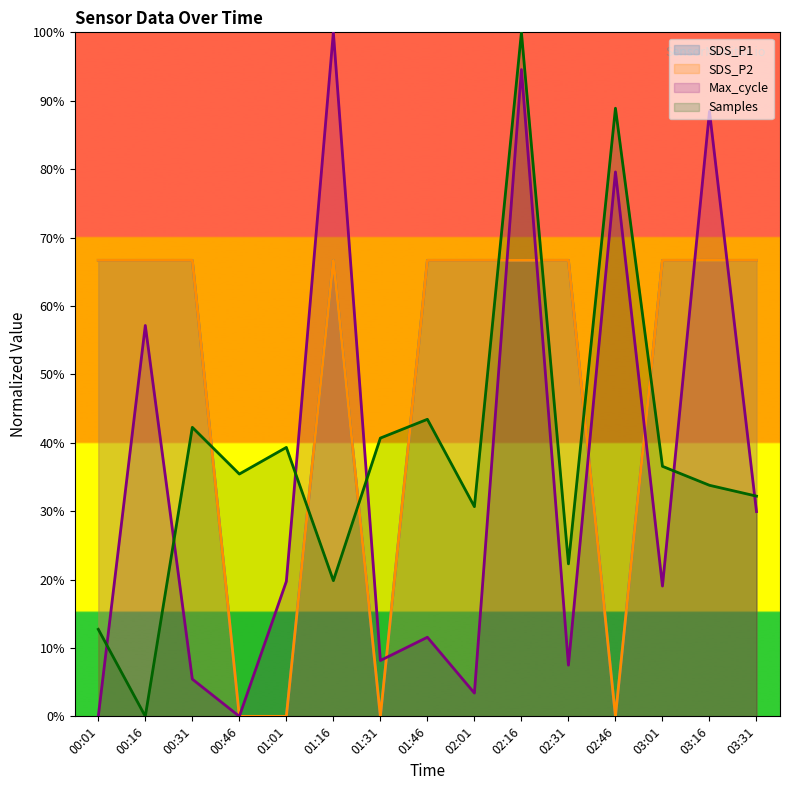

Reading left to right, what are all the values shown in this chart?

SDS_P1: 00:01=66.7	00:16=66.7	00:31=66.7	00:46=0.0	01:01=0.0	01:16=66.7	01:31=0.0	01:46=66.7	02:01=66.7	02:16=66.7	02:31=66.7	02:46=0.0	03:01=66.7	03:16=66.7	03:31=66.7
SDS_P2: 00:01=66.7	00:16=66.7	00:31=66.7	00:46=0.0	01:01=0.0	01:16=66.7	01:31=0.0	01:46=66.7	02:01=66.7	02:16=66.7	02:31=66.7	02:46=0.0	03:01=66.7	03:16=66.7	03:31=66.7
Max_cycle_norm: 00:01=0.0	00:16=57.1	00:31=5.4	00:46=0.0	01:01=19.7	01:16=100.0	01:31=8.2	01:46=11.6	02:01=3.4	02:16=94.6	02:31=7.5	02:46=79.6	03:01=19.0	03:16=88.4	03:31=29.9
Samples_norm: 00:01=12.7	00:16=0.0	00:31=42.3	00:46=35.4	01:01=39.3	01:16=19.8	01:31=40.7	01:46=43.4	02:01=30.7	02:16=100.0	02:31=22.3	02:46=88.9	03:01=36.6	03:16=33.8	03:31=32.2